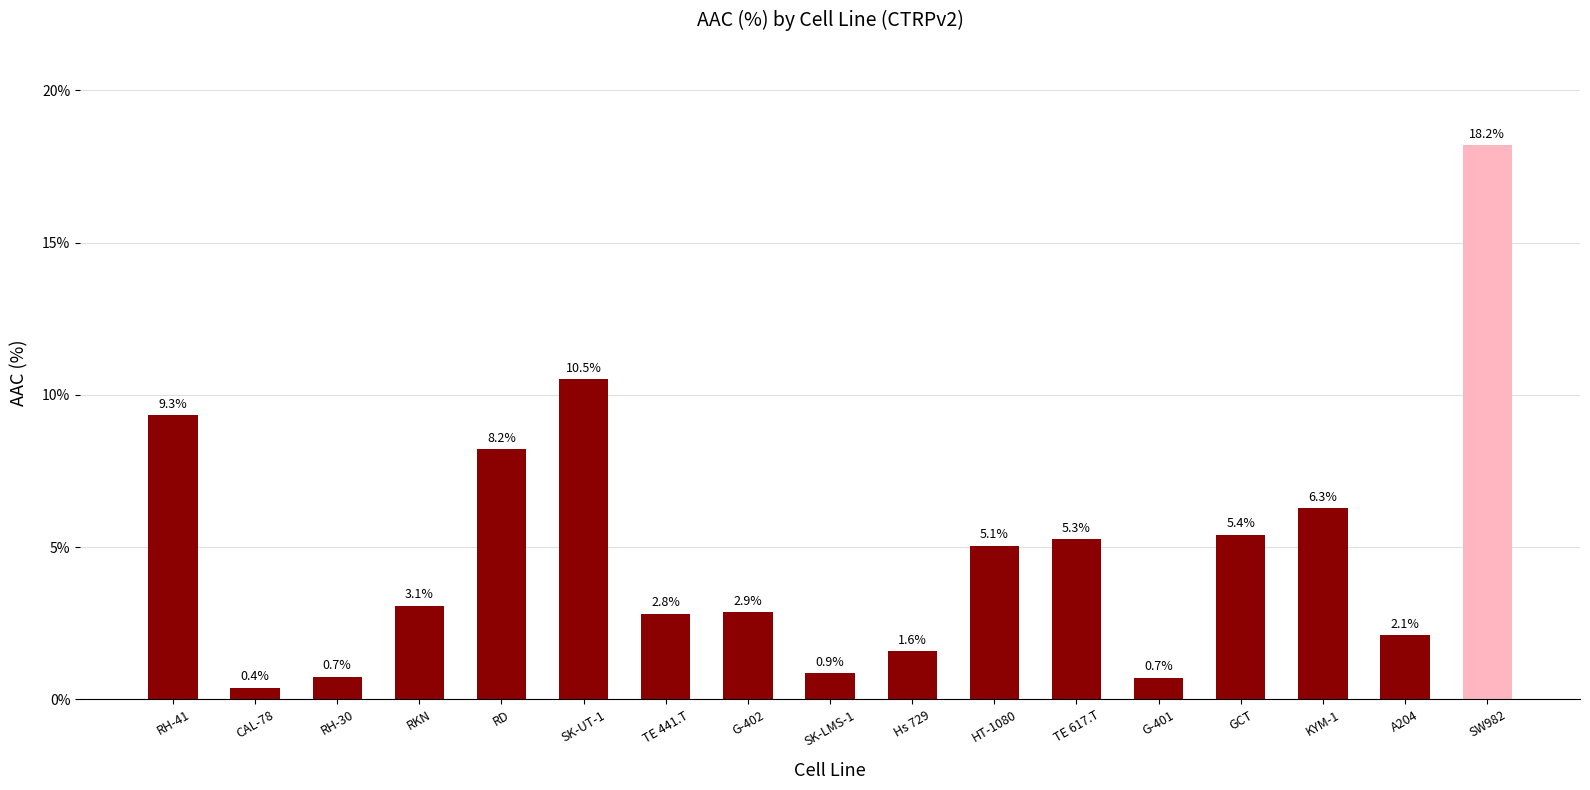

Approximately how many times larger is the value at TE 617.T compared to KYM-1?

0.8